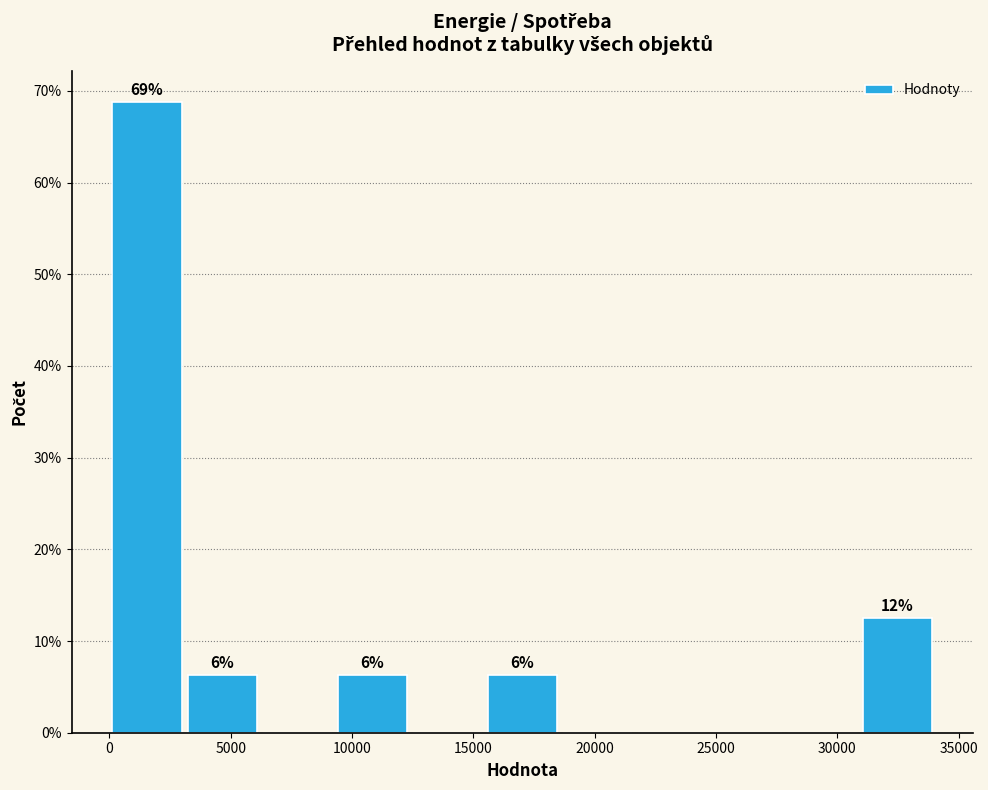

Over which range of the x-axis is the bar tallest?

0 to 3000